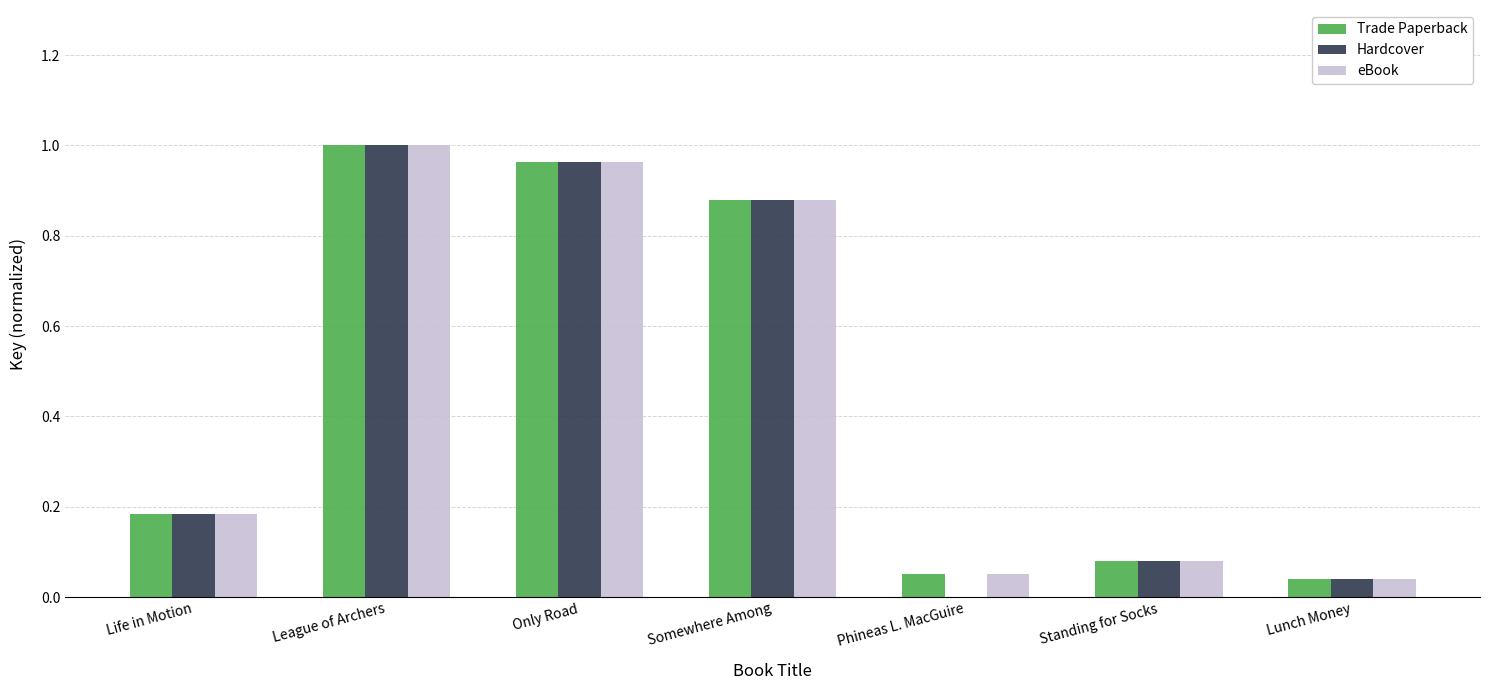

Which category has the highest value in the Hardcover series?

League of Archers